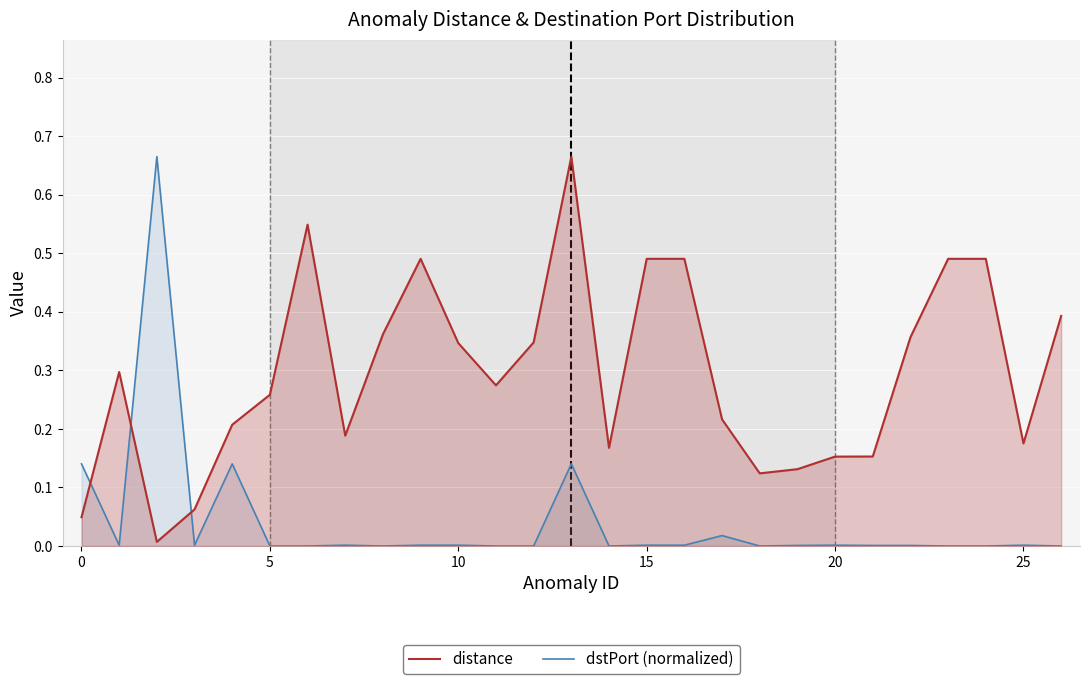

Is it true that dstPort (normalized) equals 0.0 at 10?

True